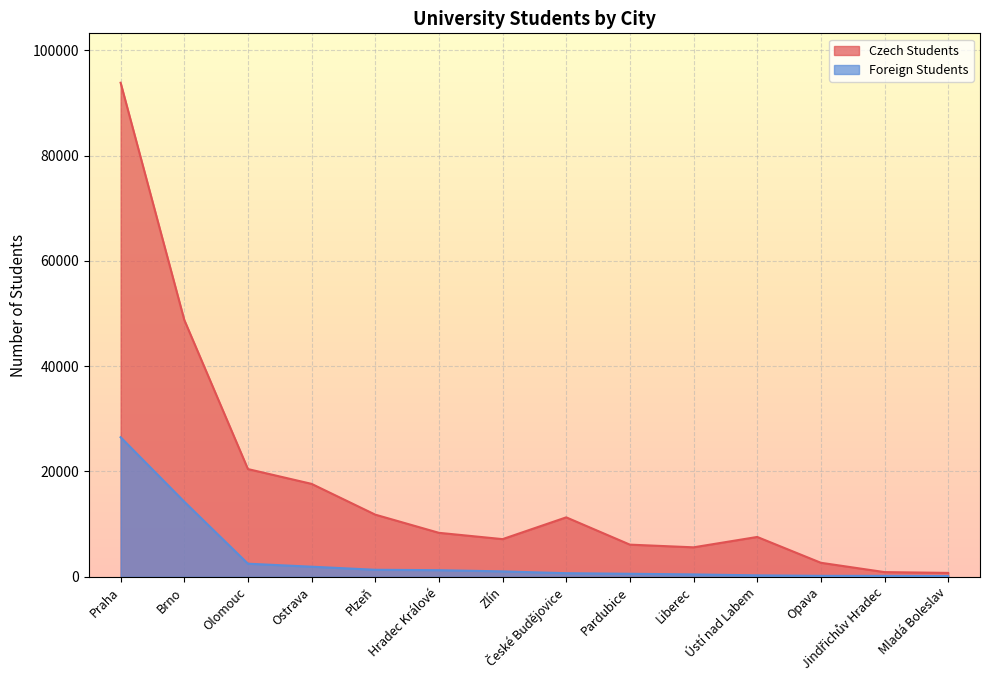

List the labels in order of Czech Students value, smallest first.

Mladá Boleslav, Jindřichův Hradec, Opava, Liberec, Pardubice, Zlín, Ústí nad Labem, Hradec Králové, České Budějovice, Plzeň, Ostrava, Olomouc, Brno, Praha